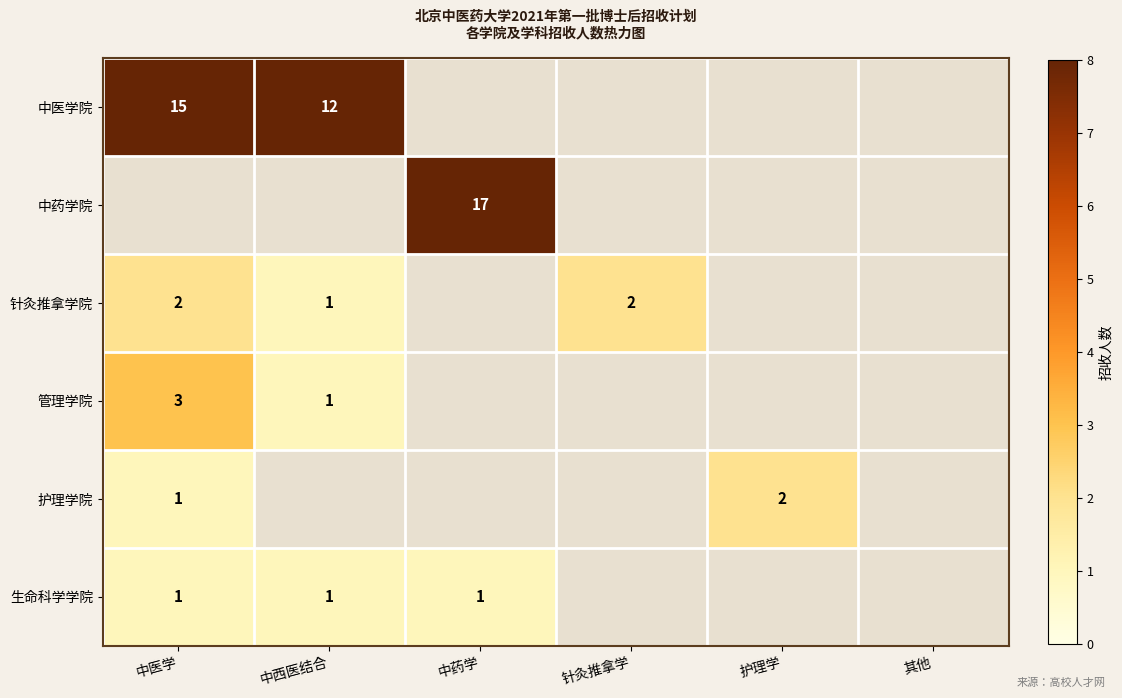

What is the greatest value displayed?

17.0